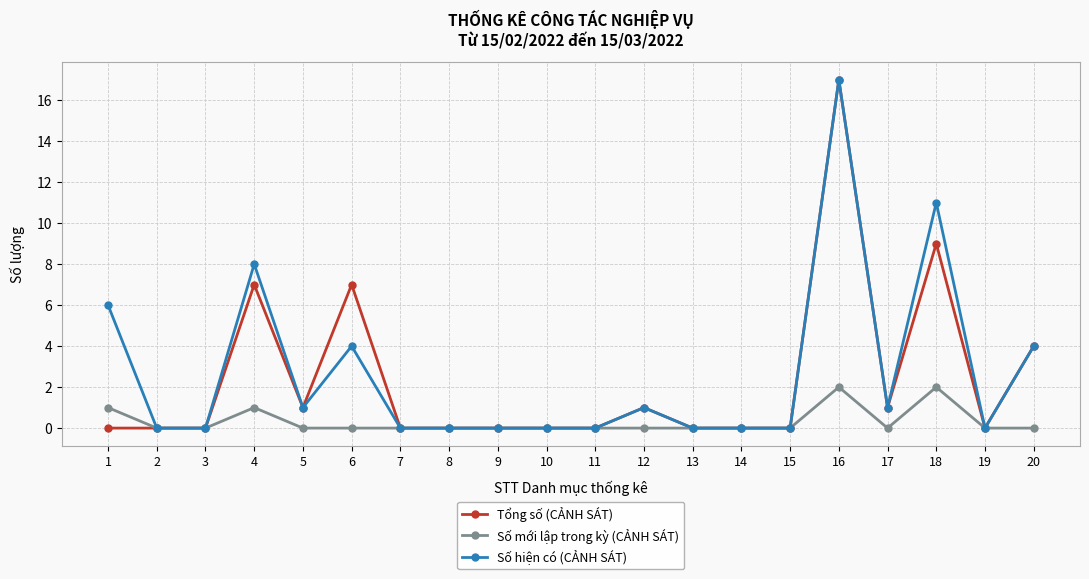

How many series are shown in this chart?

3